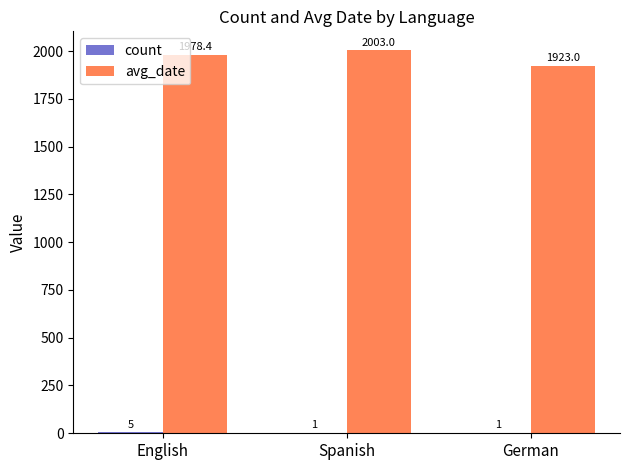

What is the average value of the avg_date series?

1968.1